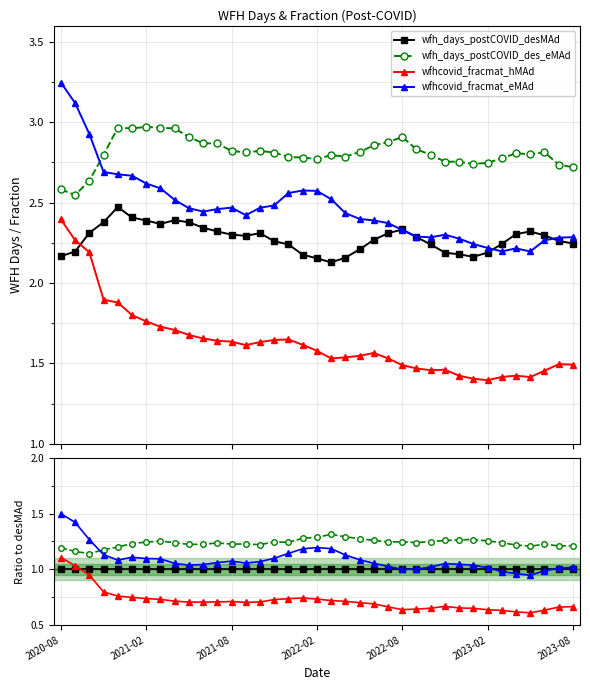

Is the value of wfh_days_postCOVID_desMAd at 36 greater than the value of wfhcovid_fracmat_eMAd at 13?

No